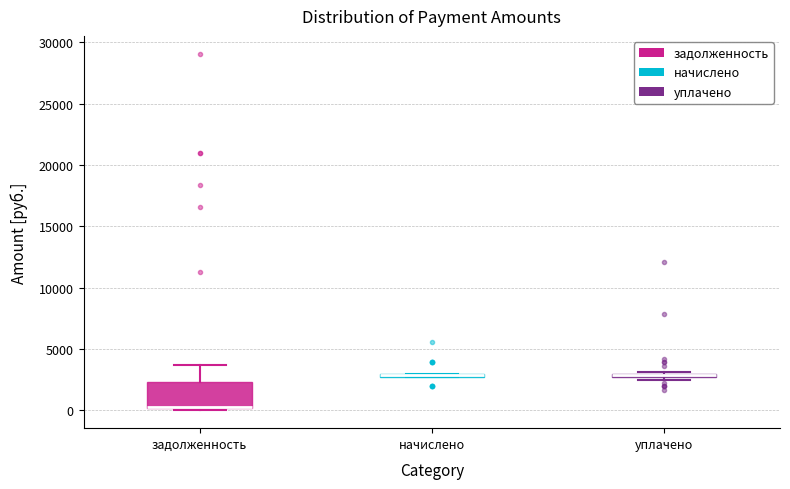

Where is the lower edge of the box for уплачено on the y-axis? The values are not printed on the chart, so give them approximately, as read against the axis.

2500